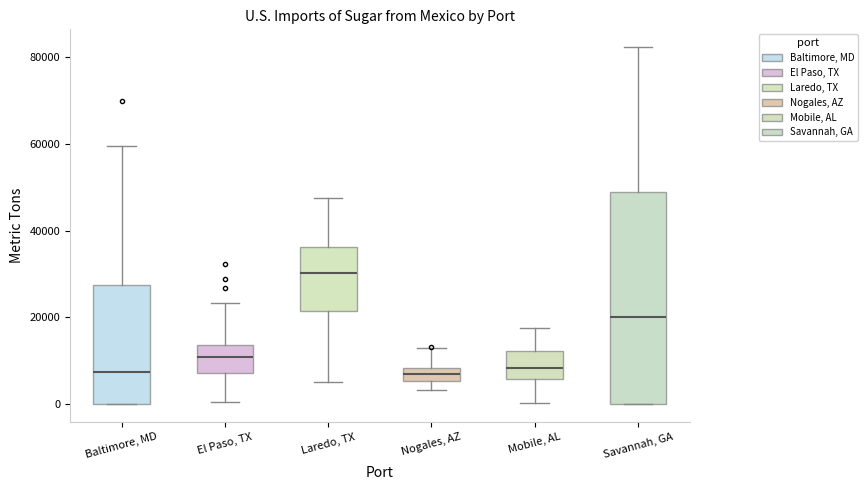

Reading left to right, transcribe this box plot: for each box, give where its median line is, the range the box spans, and where its two whiskers end, as read against the y-axis. The values are not printed on the chart, so give them approximately, as read against the axis.

Baltimore, MD: median 8000, box 0 to 28000, whiskers 0 to 60000
El Paso, TX: median 10000, box 8000 to 14000, whiskers 0 to 24000
Laredo, TX: median 30000, box 22000 to 36000, whiskers 4000 to 48000
Nogales, AZ: median 8000 (inside the box), box 6000 to 8000, whiskers 4000 to 12000
Mobile, AL: median 8000, box 6000 to 12000, whiskers 0 to 18000
Savannah, GA: median 20000, box 0 to 48000, whiskers 0 to 82000